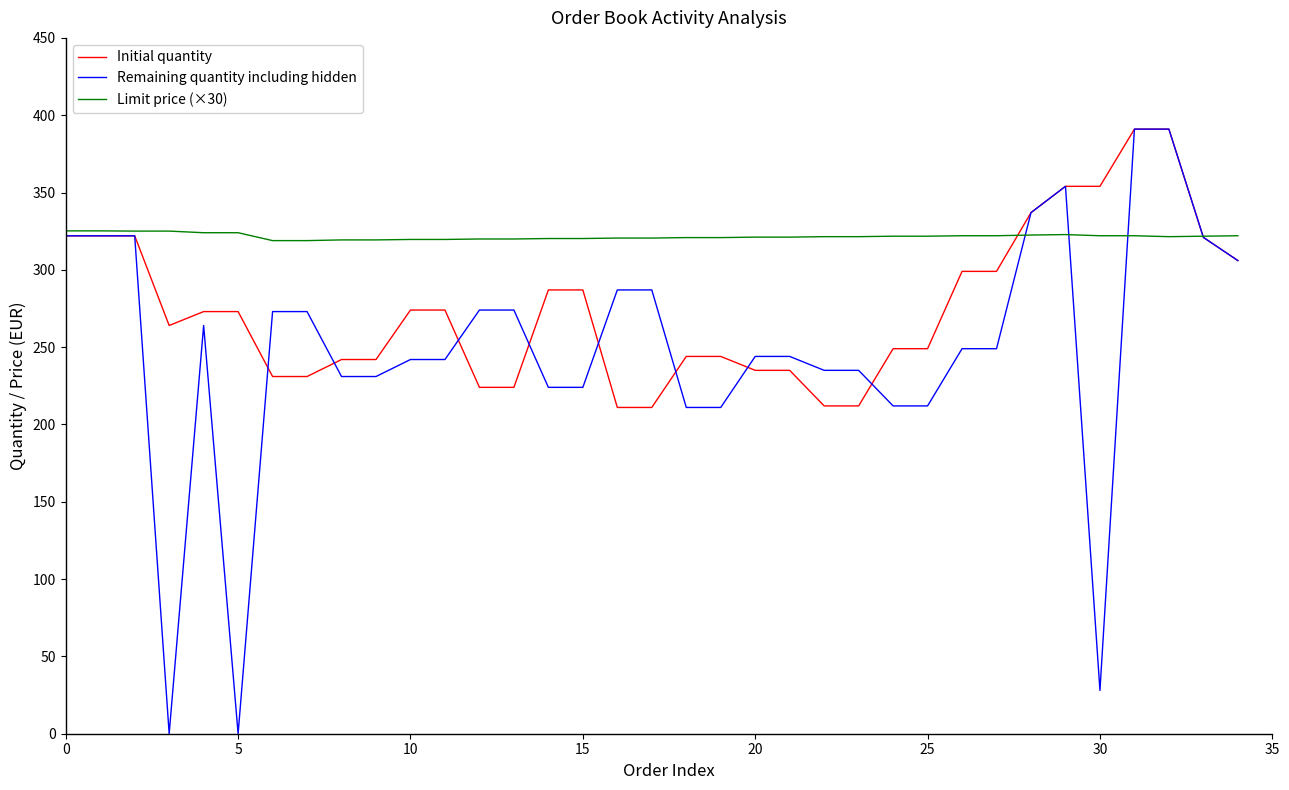

What is the maximum value shown in the chart?

391.0